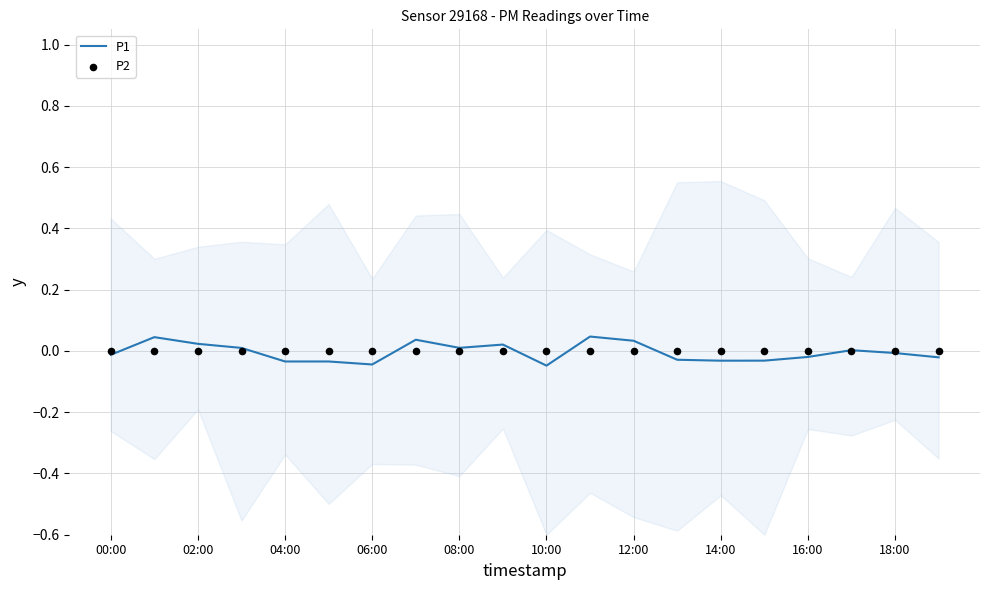

What are all the series names shown in the legend?

P1, P2